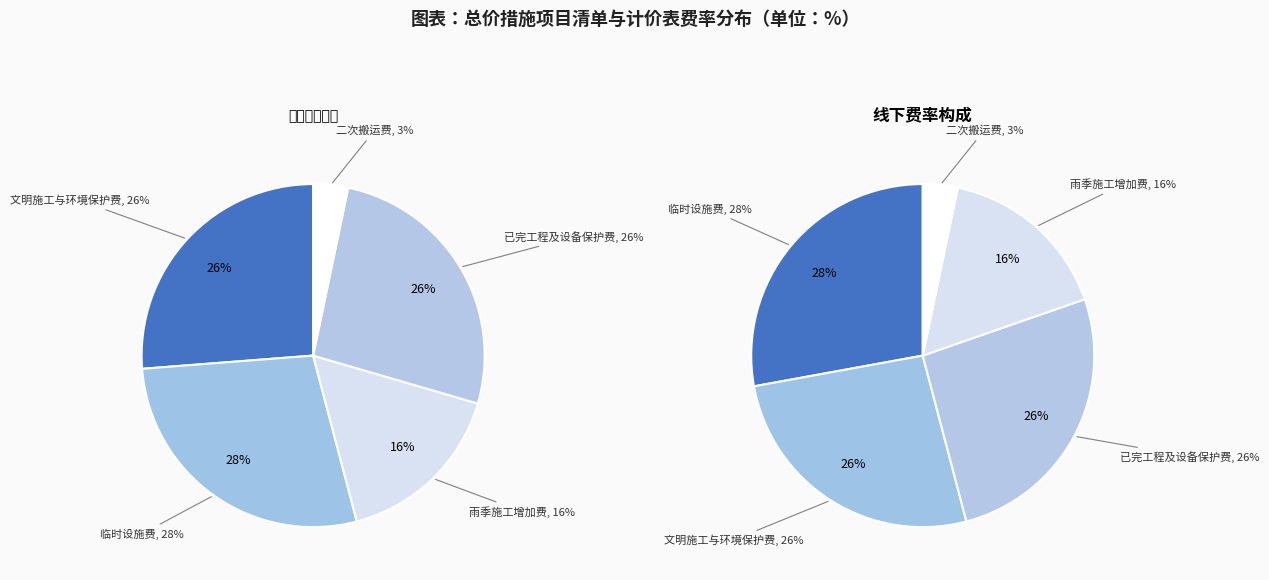

How many segments does this pie chart have?

5